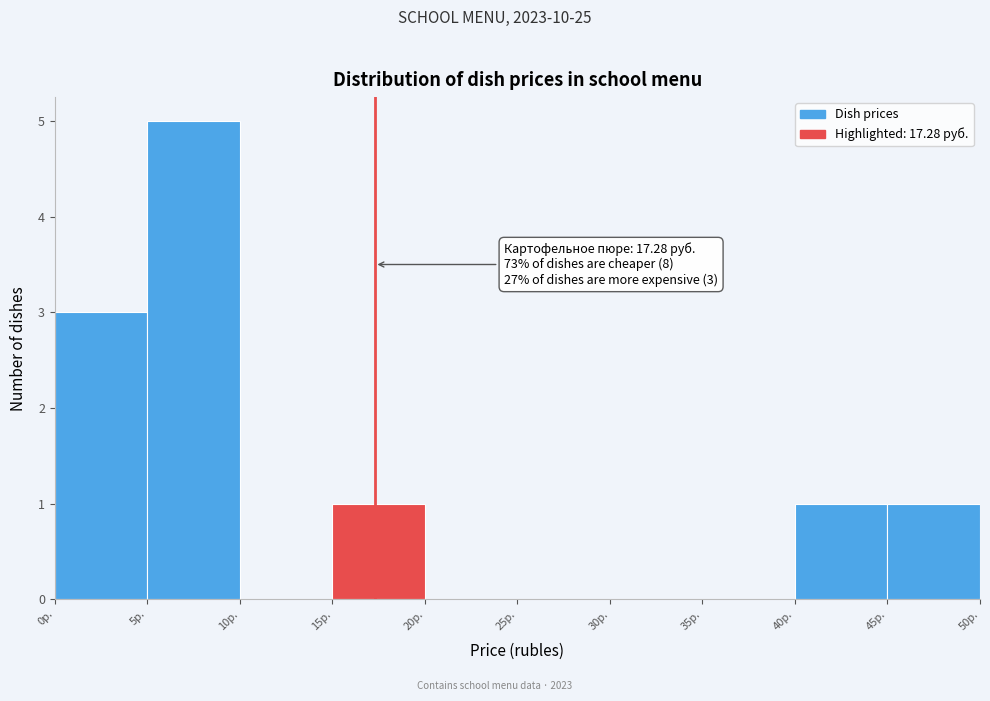

Over which range of the x-axis is the bar tallest?

5 to 10